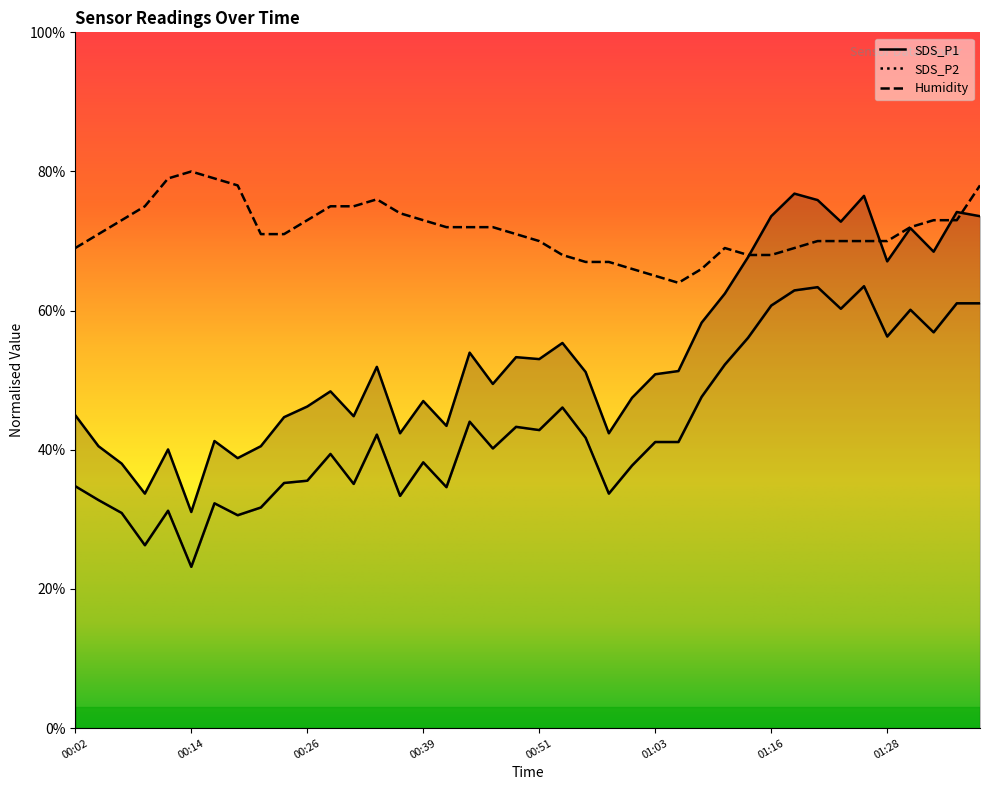

Is it true that SDS_P1 equals 51.3 at 01:06?

True